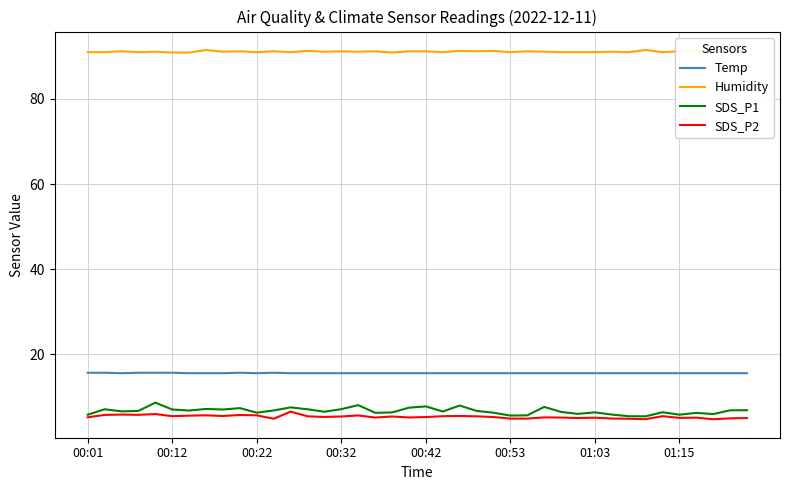

At how many categories does at least one series exceed 58?

40